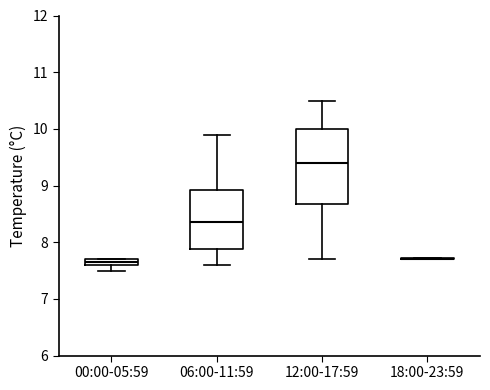

Which box is the tallest, from its lower edge to its upper edge?

12:00-17:59